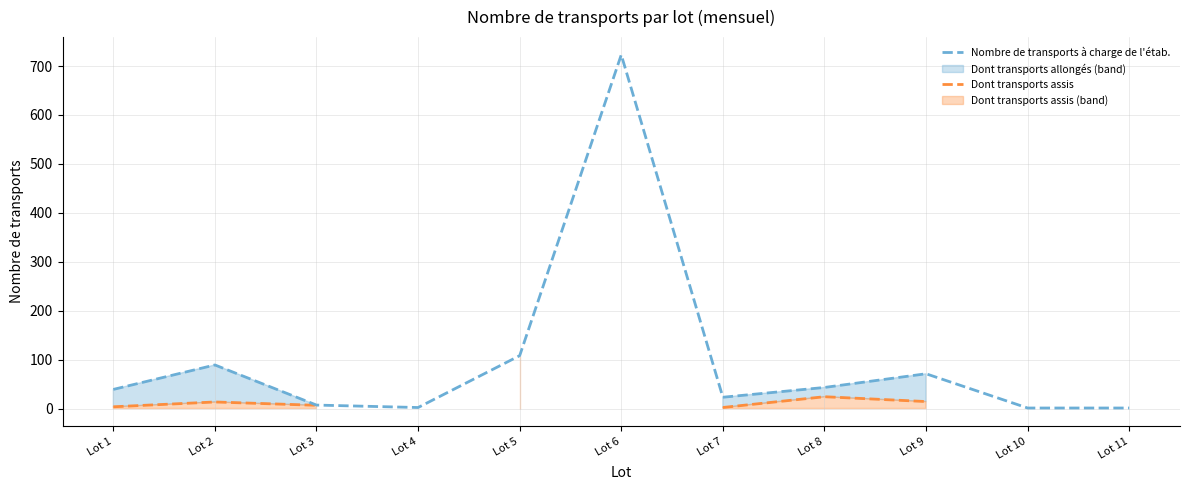

List the labels in order of Nombre de transports à charge de l'étab. value, largest first.

Lot 6, Lot 5, Lot 2, Lot 9, Lot 8, Lot 1, Lot 7, Lot 3, Lot 4, Lot 10, Lot 11